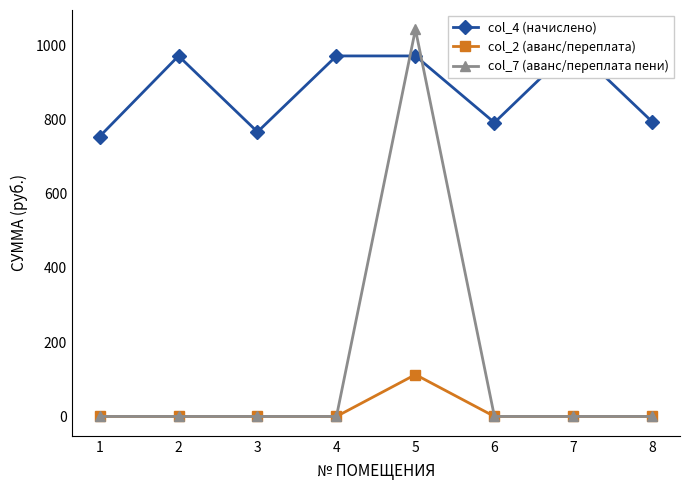

How many distinct data groups are displayed?

3